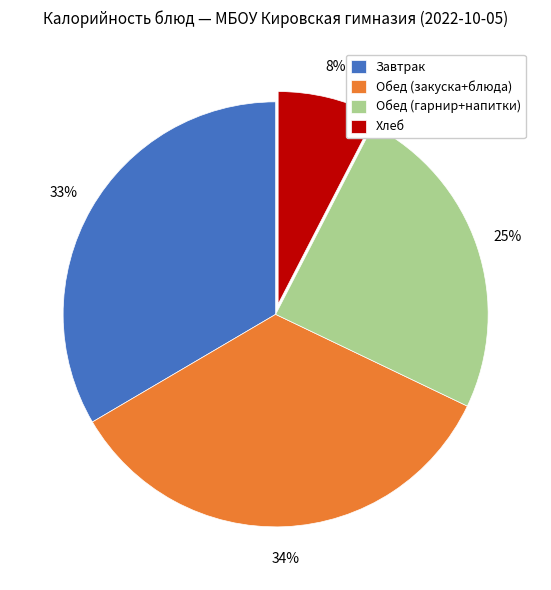

Is there a majority slice in this chart?

No